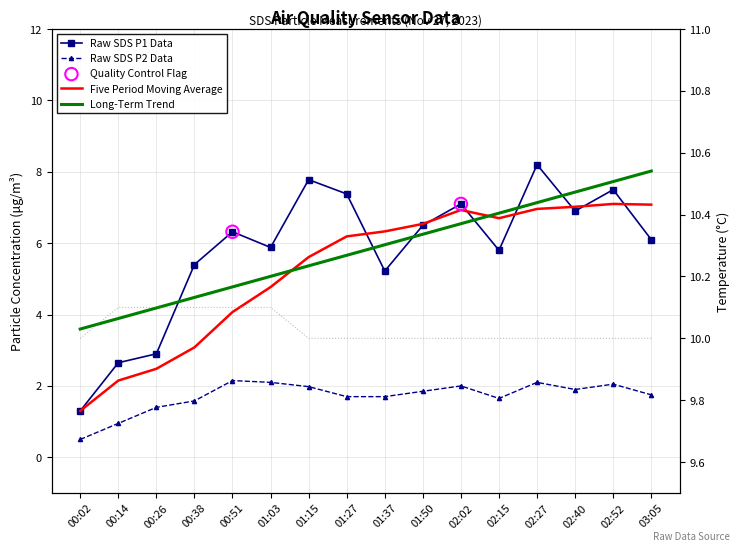

Which series has the largest total across all categories?

Temp